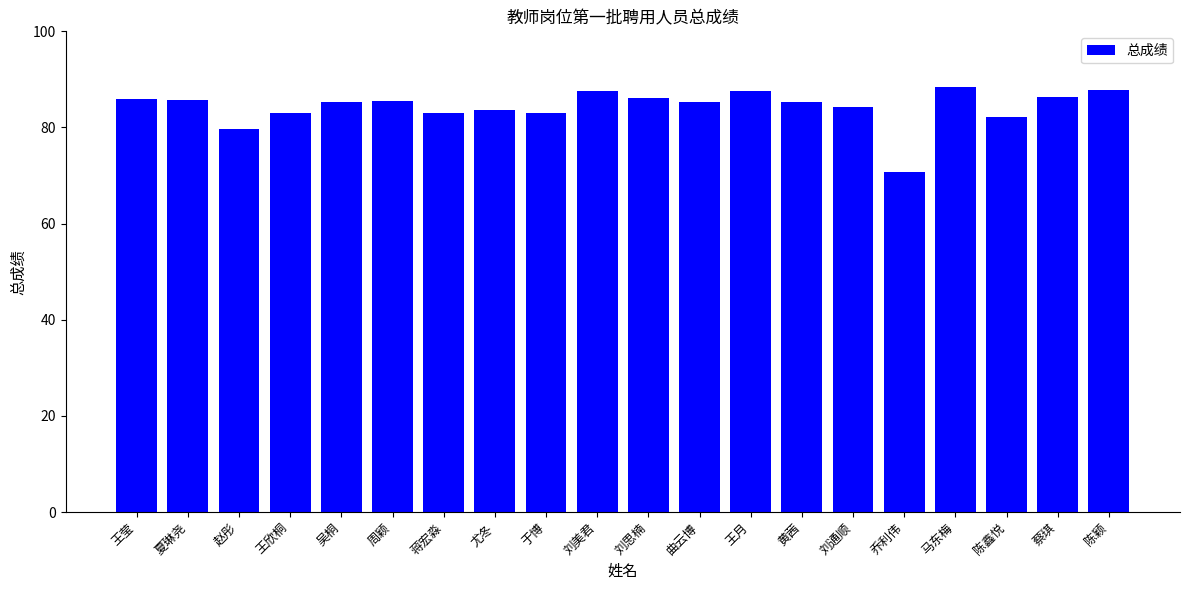

Between 蒋宏淼 and 夏琳尧, which is larger?

夏琳尧